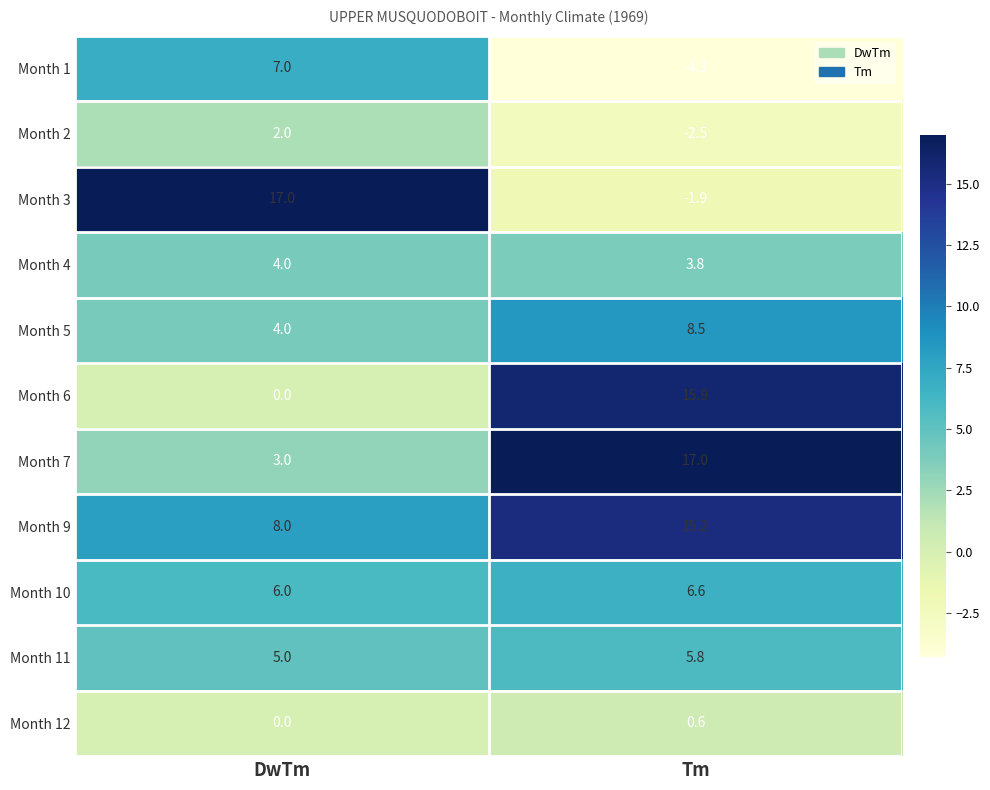

Rank the categories by Month 11 value from lowest to highest.

DwTm, Tm